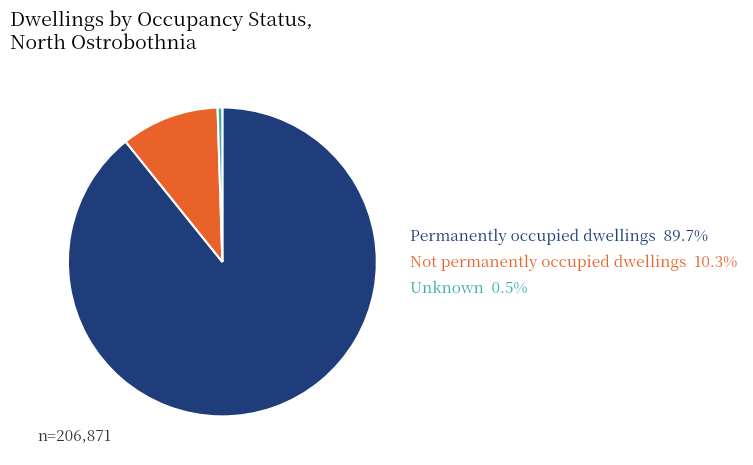

How many slices are in this pie chart?

3